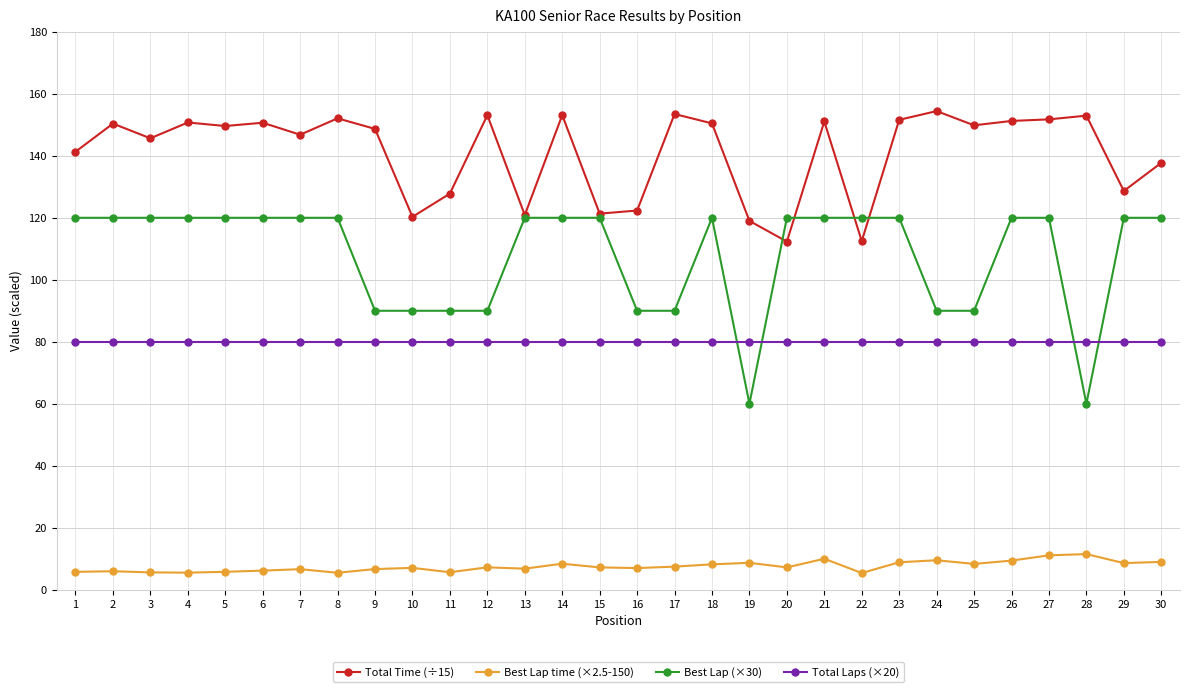

True or false: Total Time (÷15) has more than 2 points higher than both neighbors.

True